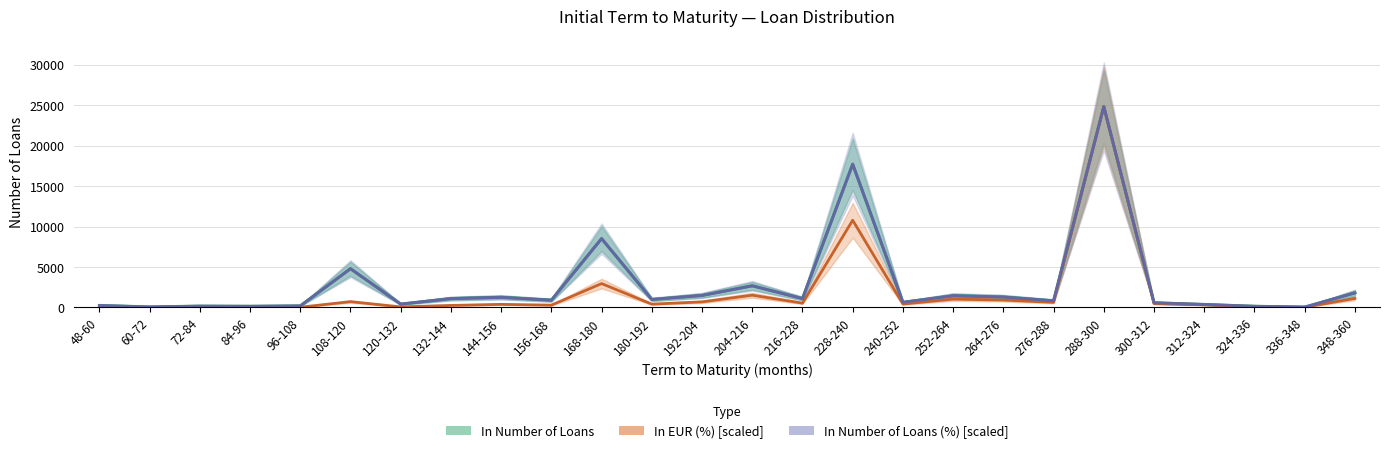

True or false: In EUR (%) [scaled] has more than 1 points higher than both neighbors.

True